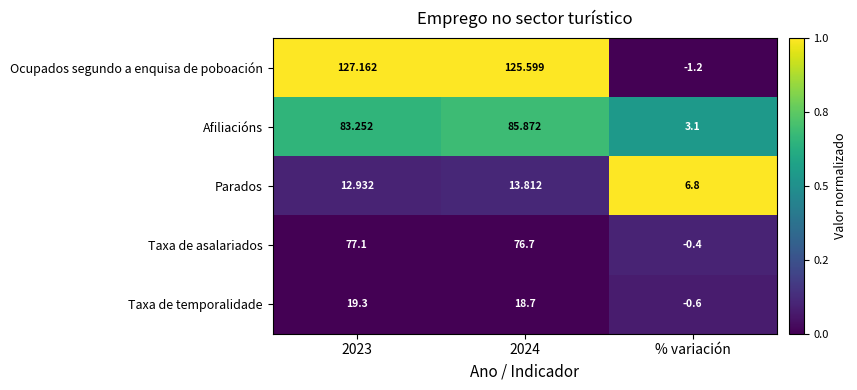

At which label is Taxa de asalariados closest to 38?

% variación